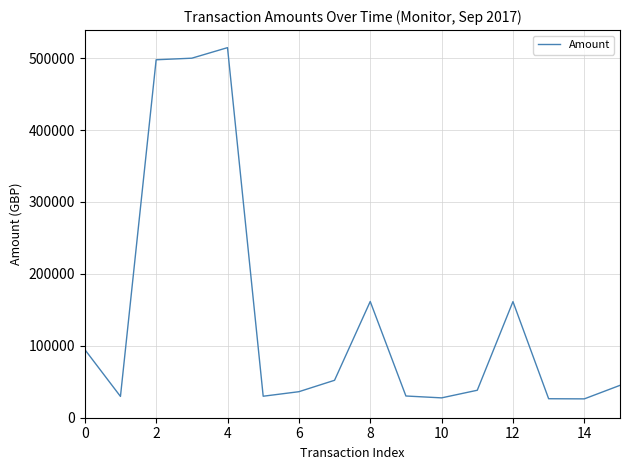

What is the difference between the maximum and minimum values?

488365.7